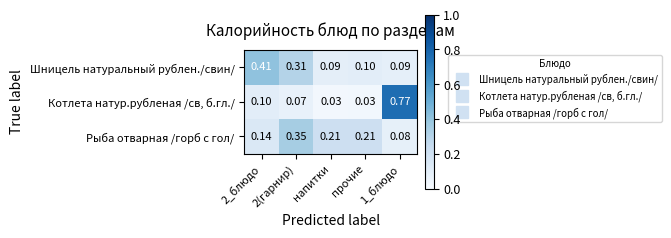

Rank the series at напитки from lowest to highest value.

Котлета натур.рубленая /св, б.гл./, Шницель натуральный рублен./свин/, Рыба отварная /горб с гол/